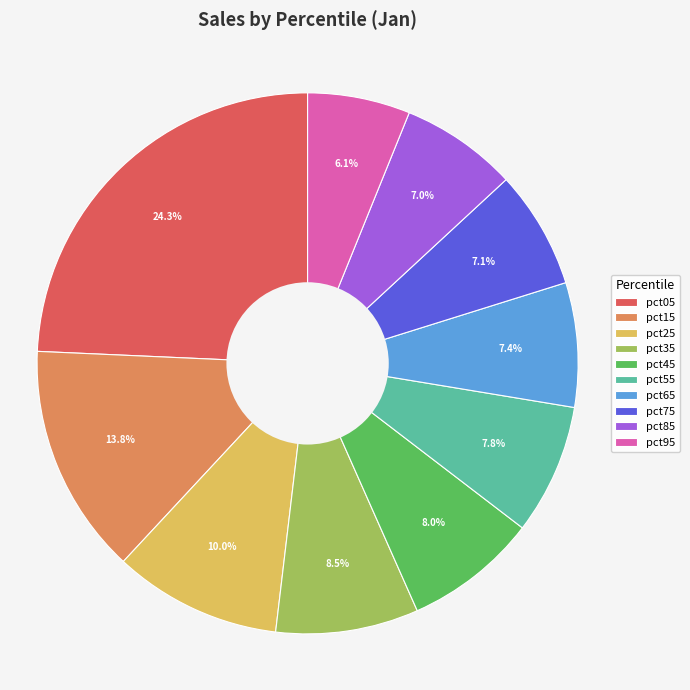

Is the sum of pct35 and pct65 greater than half?

No